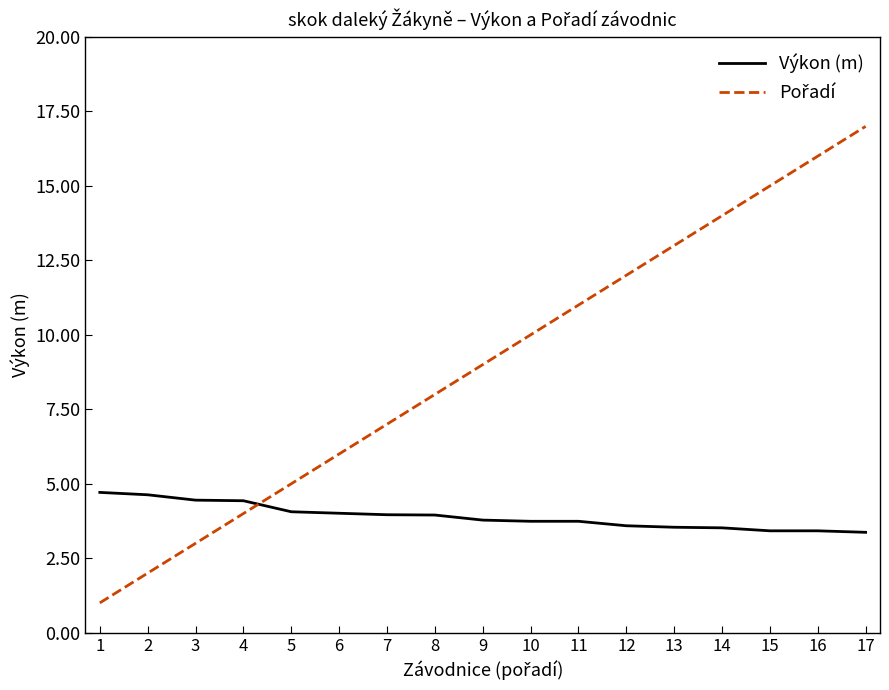

The value of Výkon (m) at 10 is 5.9. True or false?

False